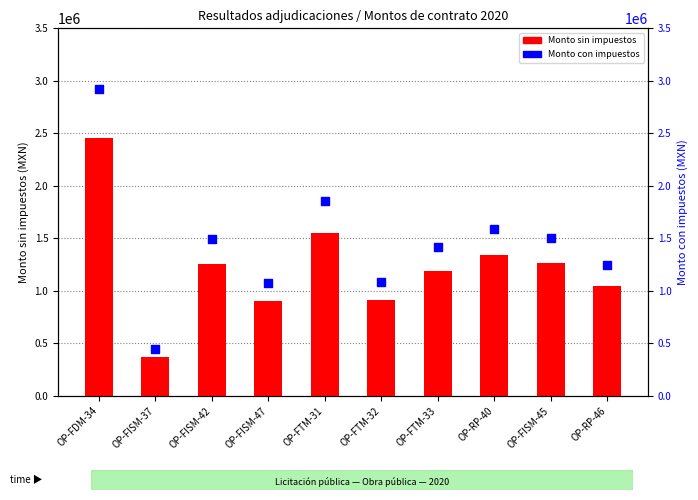

At which category is the sum across all series the highest?

OP-FDM-34